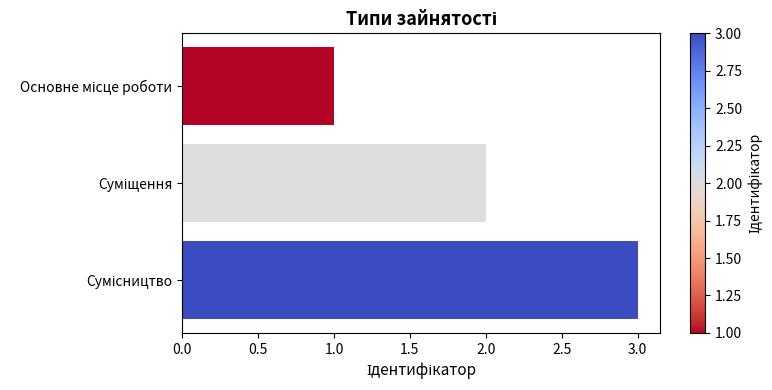

What is the maximum value shown in the chart?

3